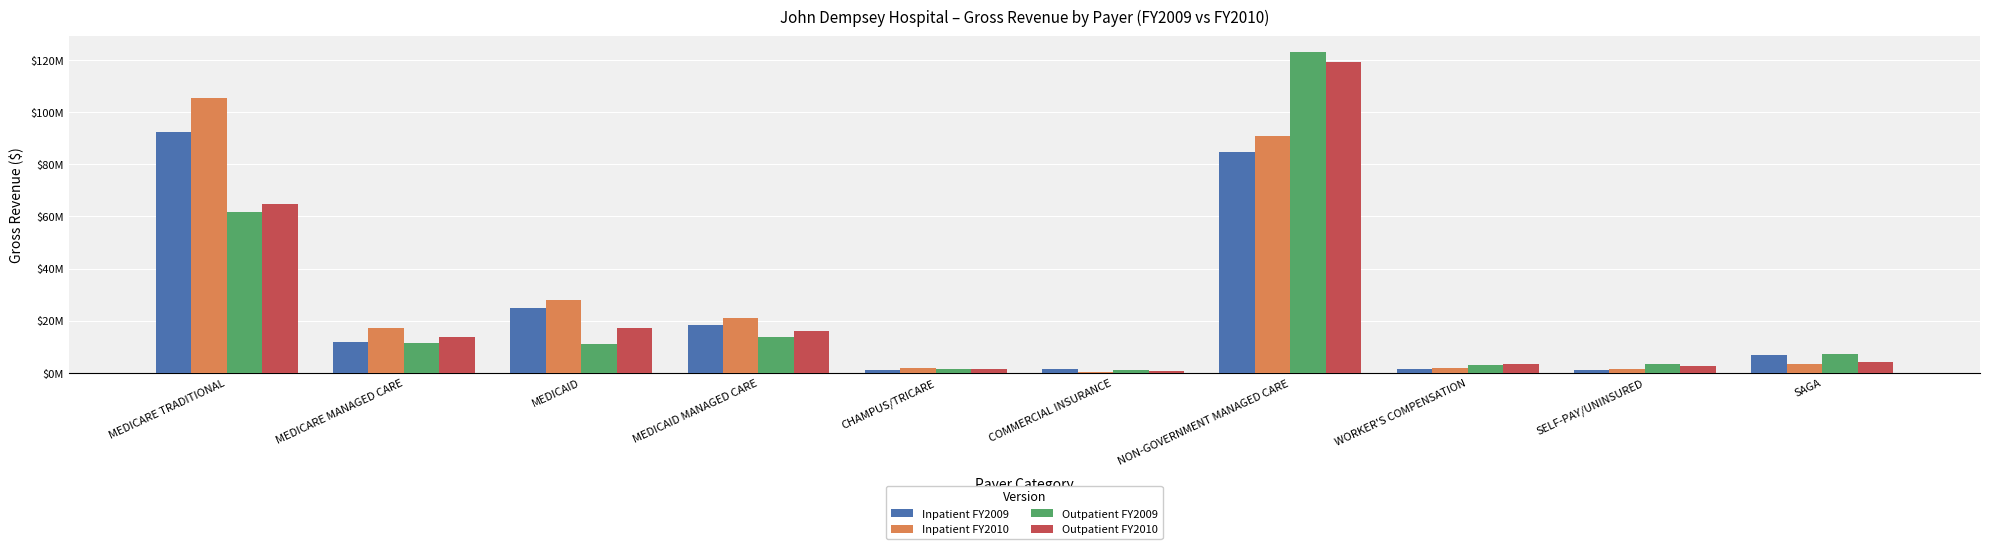

At how many categories does at least one series exceed 39603282?

2